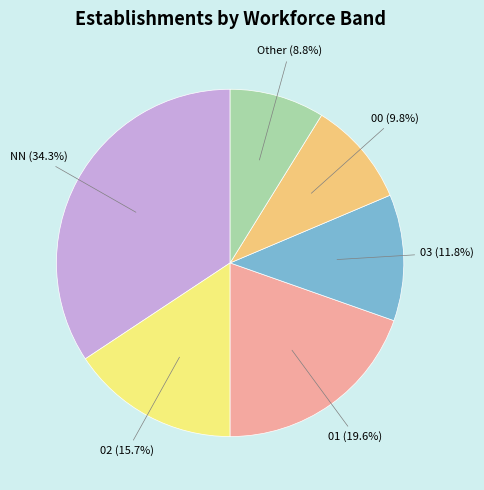

What percentage is the 02 slice, to the nearest percent?

16%